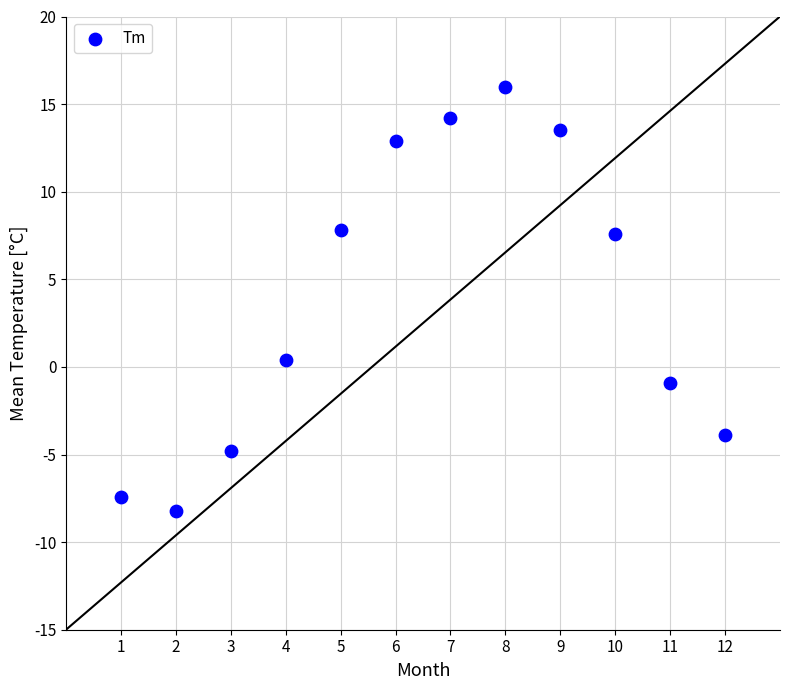

What is the average Y value?

3.9